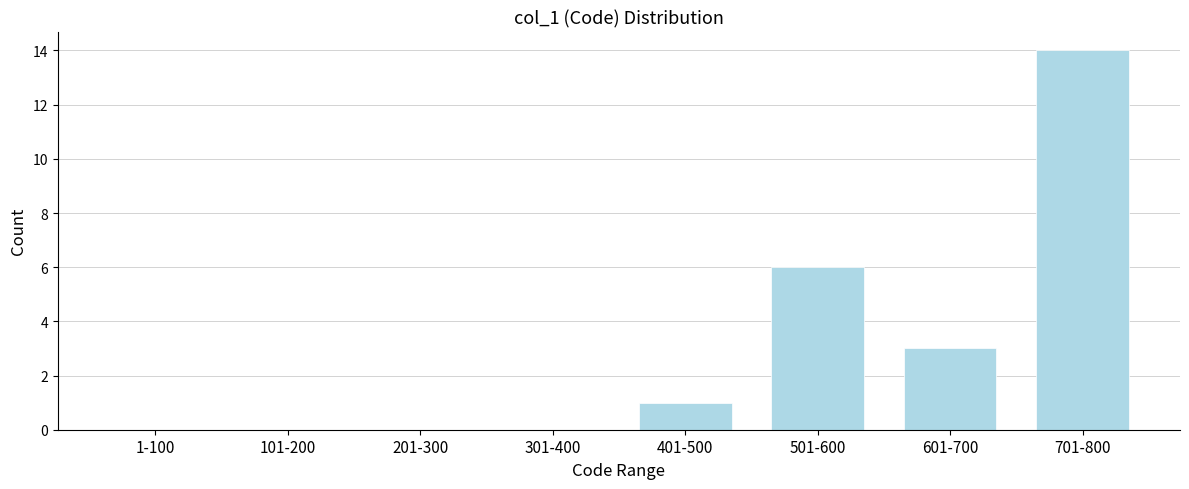

Reading left to right, extract all data points from this chart.

1-100=0	101-200=0	201-300=0	301-400=0	401-500=1	501-600=6	601-700=3	701-800=14